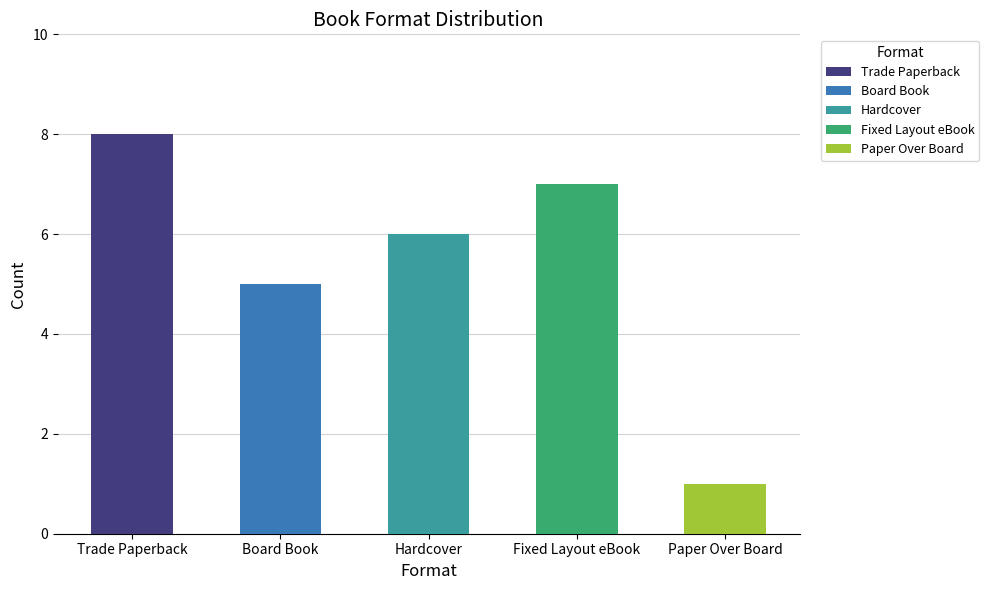

The Board Book series shows 3 at Trade Paperback. True or false?

False